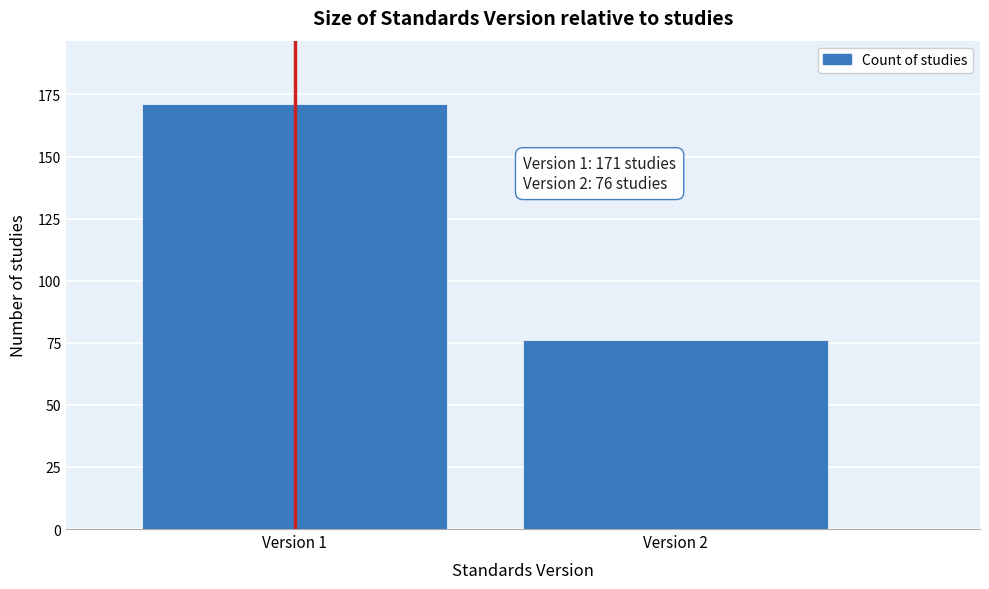

Reading left to right, extract all data points from this chart.

Version 1=171	Version 2=76